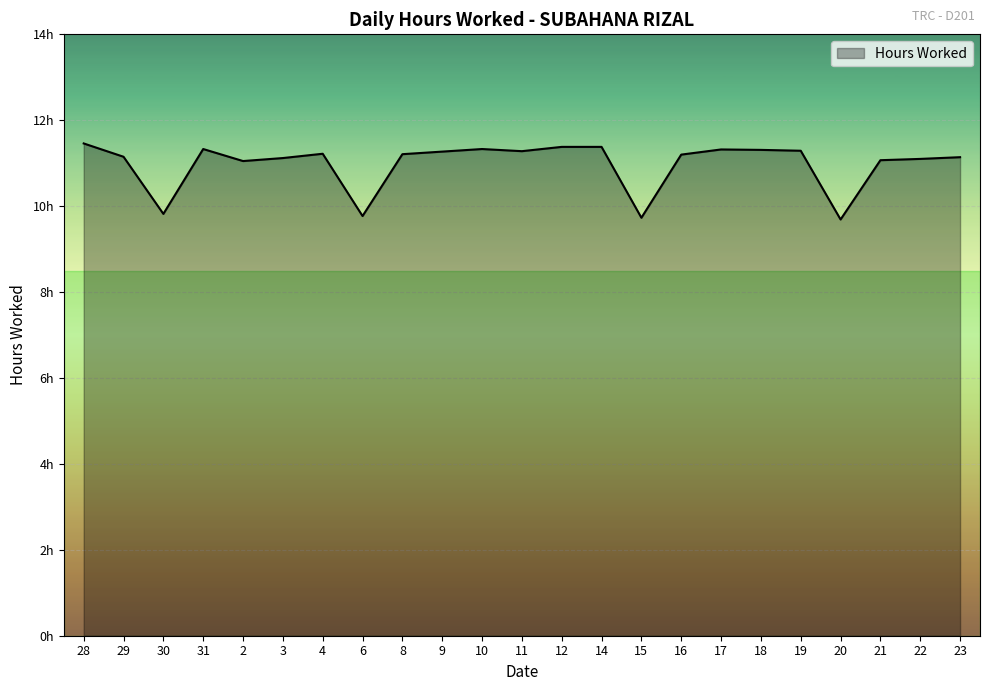

What is the change in value from 30 to 12?

+1.6